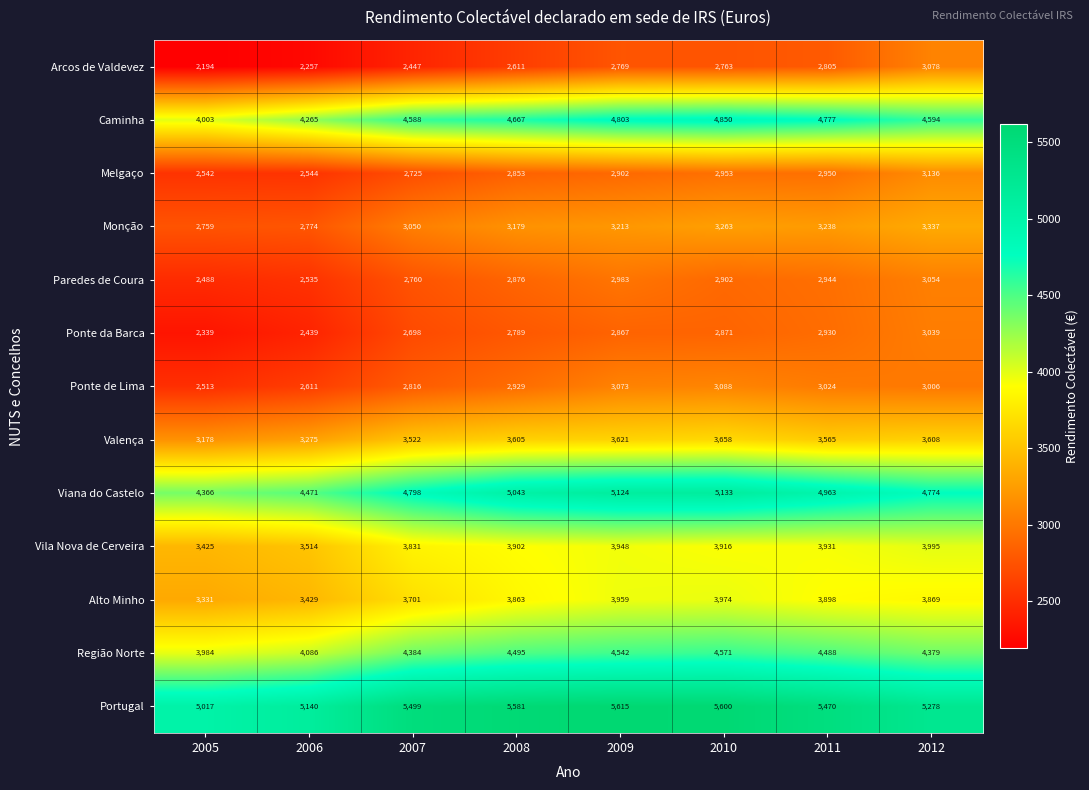

What is the sum of the Vila Nova de Cerveira values at 2006 and 2005?

6939